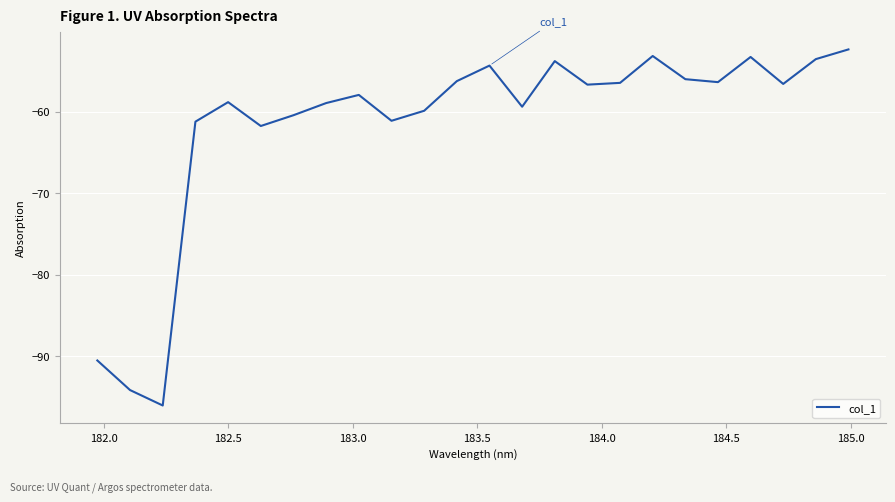

How many categories are shown in the chart?

24